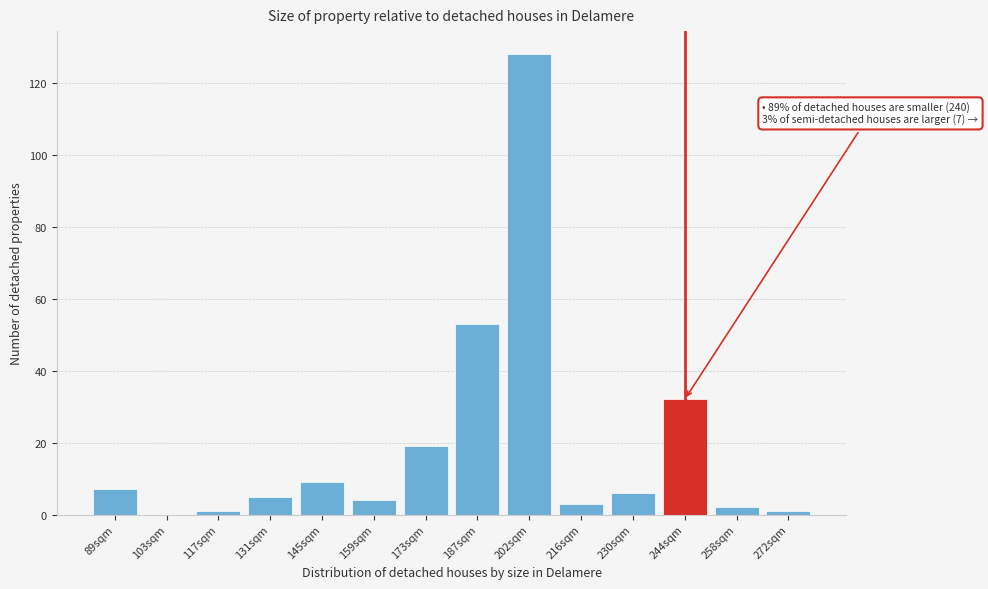

Reading left to right, list all the values displayed in this chart.

89sqm=7	103sqm=0	117sqm=1	131sqm=5	145sqm=9	159sqm=4	173sqm=19	187sqm=53	202sqm=128	216sqm=3	230sqm=6	244sqm=32	258sqm=2	272sqm=1